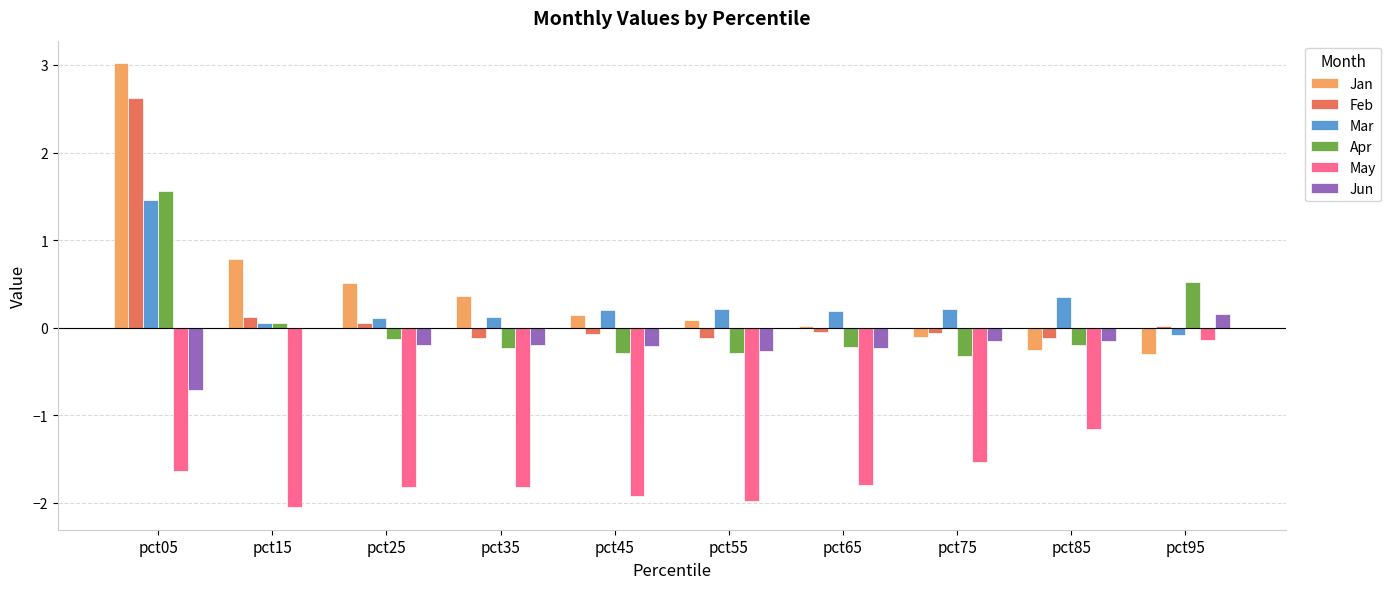

How many groups of bars are there?

10